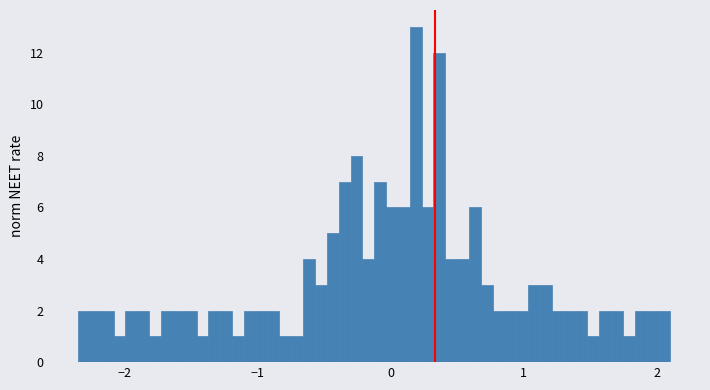

Around what value on the x-axis is the tallest bar? Give the approximate position of its centre, as read against the axis.

0.2